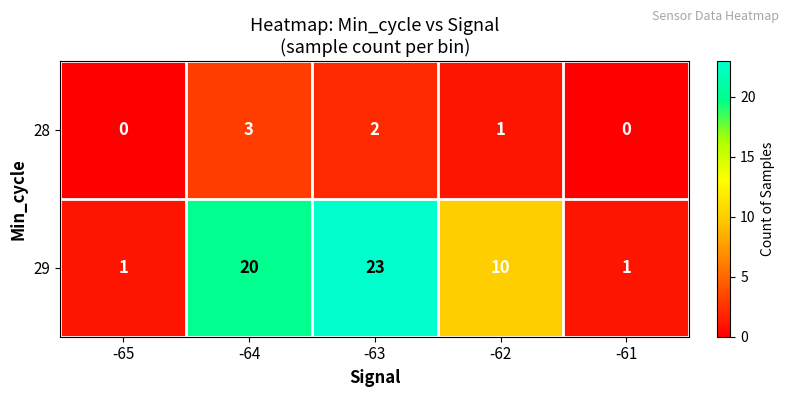

What is the maximum value shown in the chart?

23